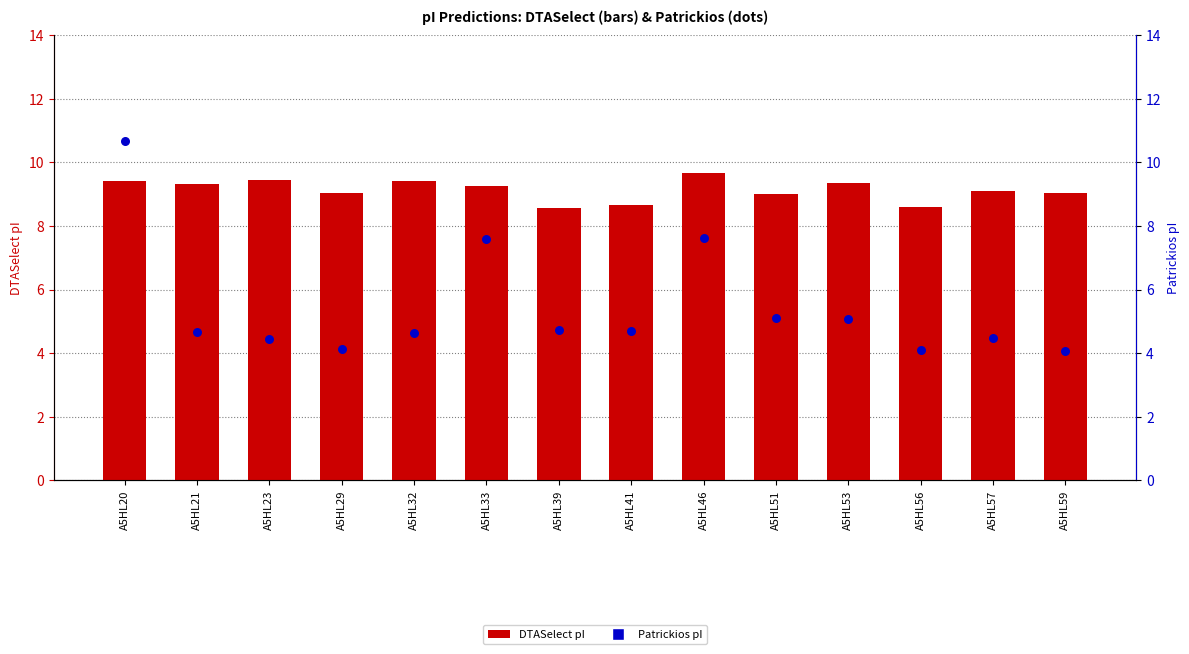

Which series has the widest spread of Y values?

Patrickios